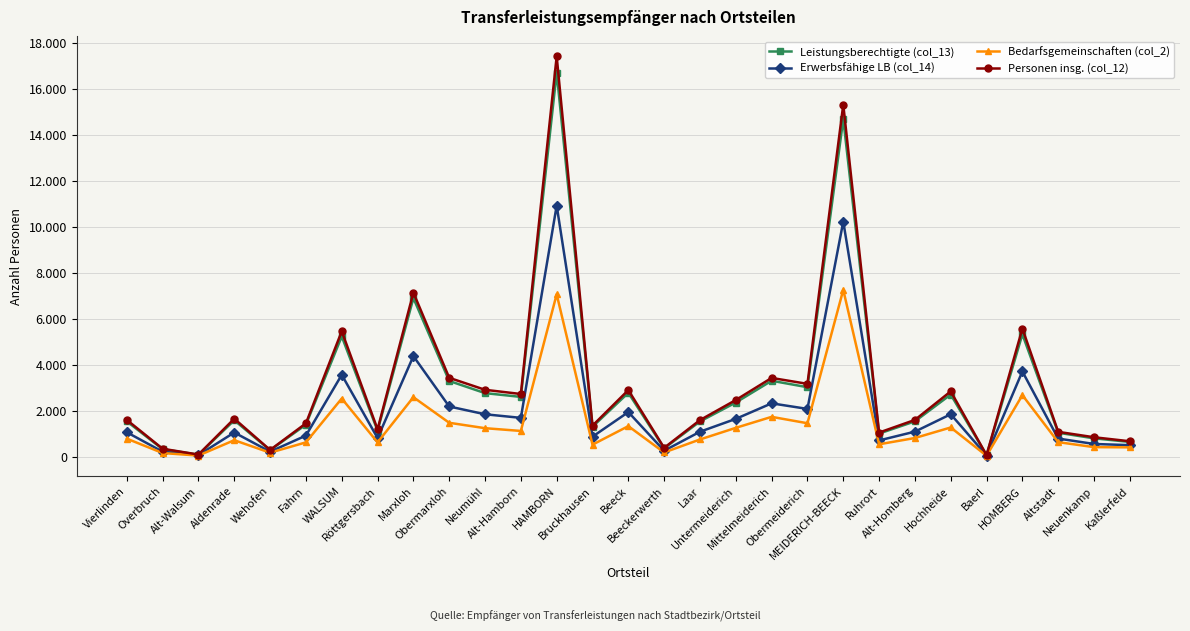

Reading left to right, list all the values displayed in this chart.

Leistungsberechtigte (col_13): 1542	331	91	1589	285	1397	5235	1134	6901	3297	2768	2604	16704	1307	2782	366	1537	2359	3305	3025	14681	1009	1541	2707	70	5327	1046	802	647
Erwerbsfähige LB (col_14): 1066	222	75	1056	223	922	3564	816	4376	2187	1849	1693	10921	875	1944	264	1090	1649	2324	2082	10228	712	1094	1851	54	3711	792	558	506
Bedarfsgemeinschaften (col_2): 789	163	54	722	178	628	2534	627	2591	1479	1244	1124	7065	528	1333	188	754	1259	1737	1459	7258	544	817	1275	45	2681	637	420	411
Personen insg. (col_12): 1603	350	97	1657	298	1454	5459	1193	7138	3434	2913	2730	17408	1355	2901	390	1596	2468	3429	3171	15310	1054	1603	2845	72	5574	1085	850	675